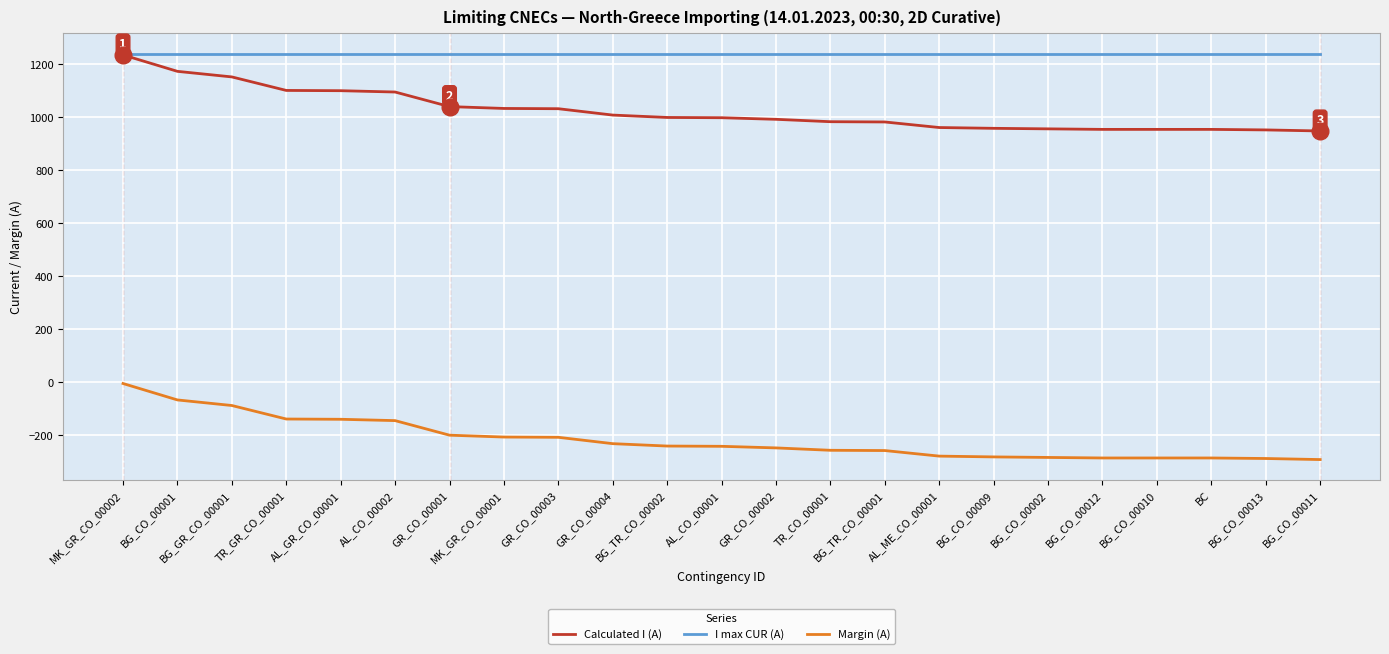

What position from the right is AL_CO_00002?

18